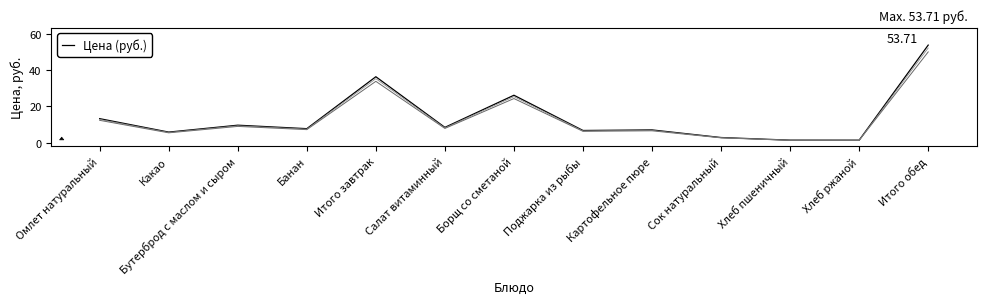

Reading left to right, transcribe all the data shown in this chart.

Омлет натуральный=13.2	Какао=5.8	Бутерброд с маслом и сыром=9.6	Банан=7.7	Итого завтрак=36.3	Салат витаминный=8.4	Борщ со сметаной=26.1	Поджарка из рыбы=6.7	Картофельное пюре=7.0	Сок натуральный=2.8	Хлеб пшеничный=1.4	Хлеб ржаной=1.4	Итого обед=53.7